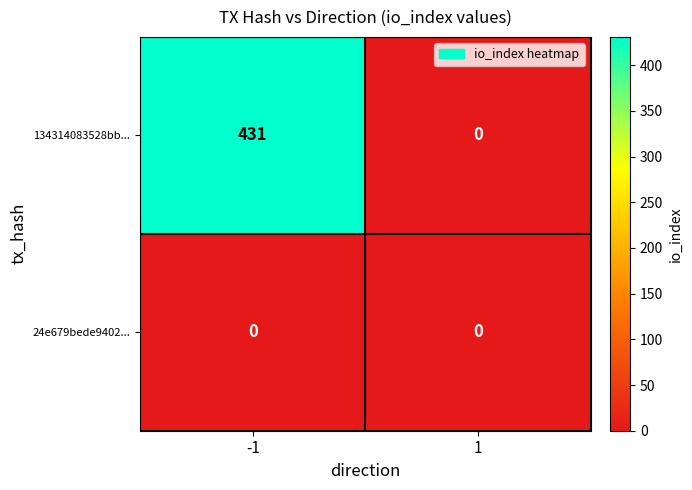

At how many categories does at least one series exceed 98?

1